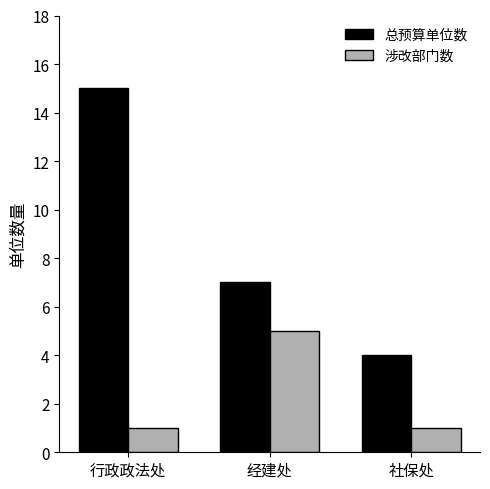

What is the label of the 2nd bar from the right?

经建处